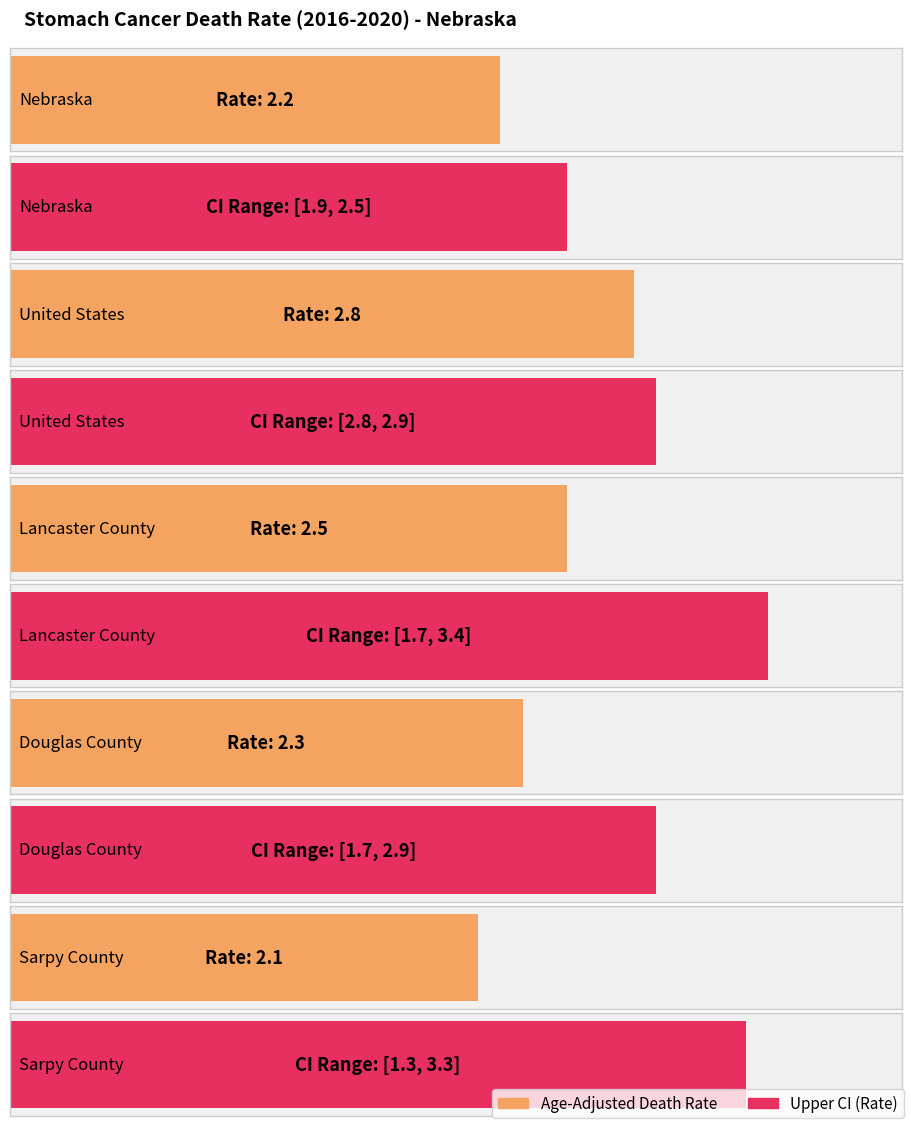

What is the label of the 4th bar from the right?

United States